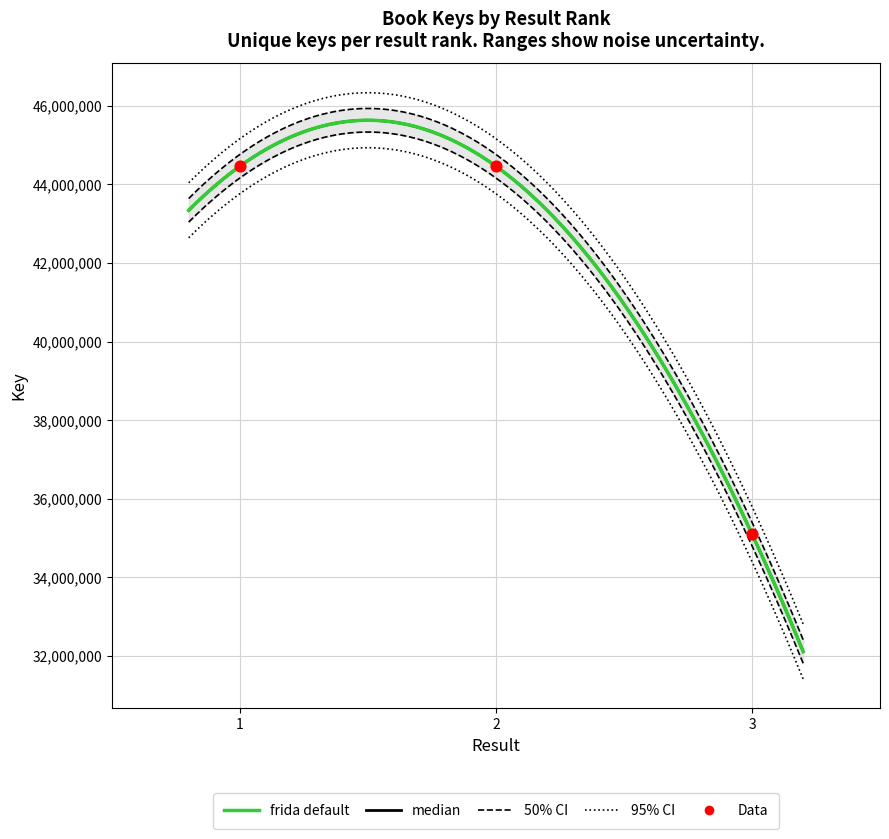

Between 1 and 3, which is larger?

1